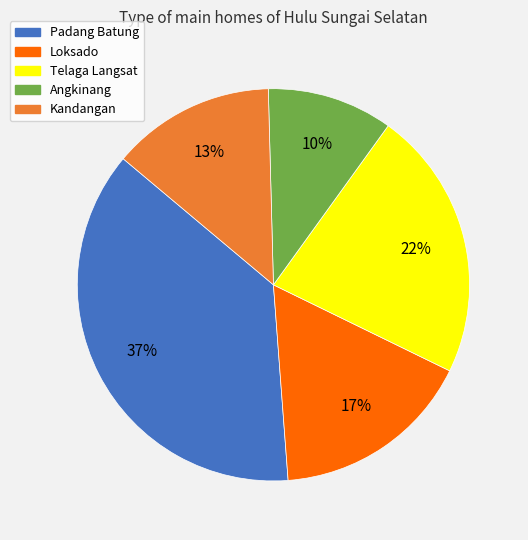

Combined, do Padang Batung and Loksado account for over 50%?

Yes